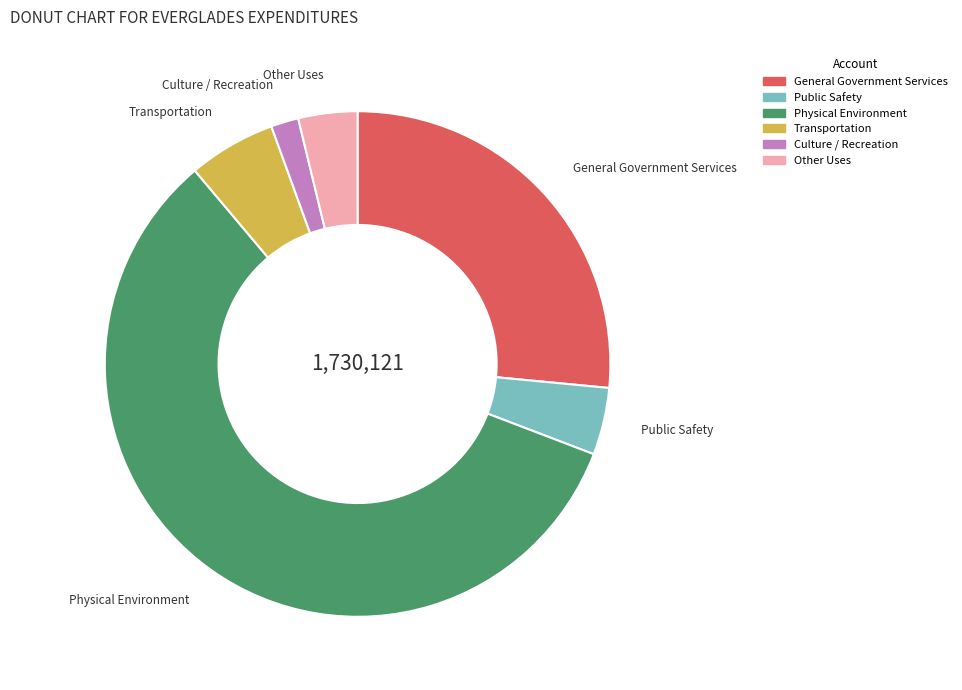

Combined, do Public Safety and Other Uses account for over 50%?

No